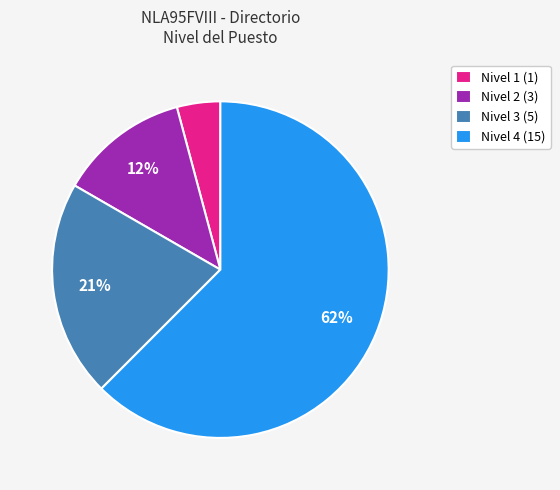

Which slice is the largest?

Nivel 4